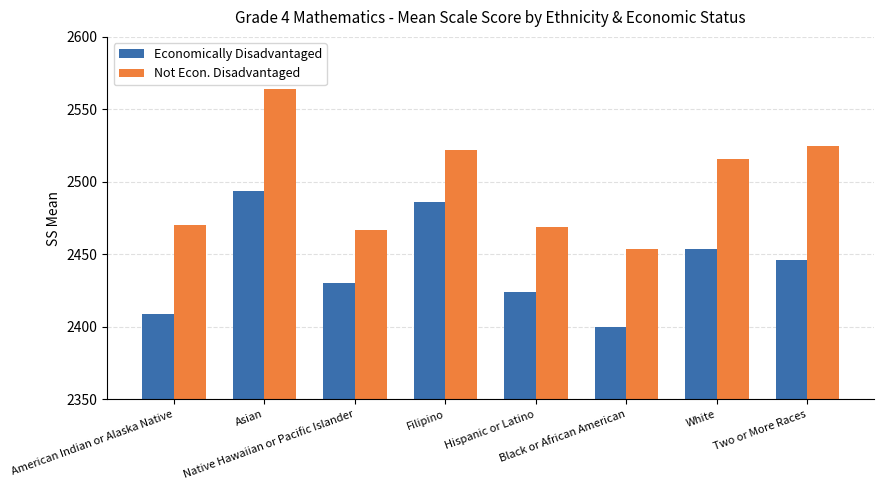

At how many categories does at least one series exceed 2506?

4